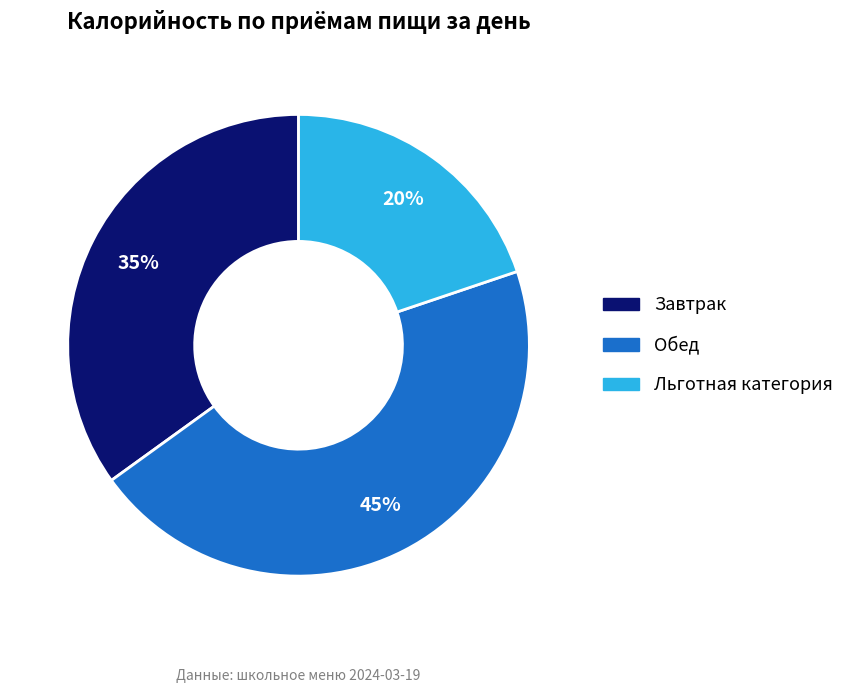

Which has a higher value, Завтрак or Обед?

Обед